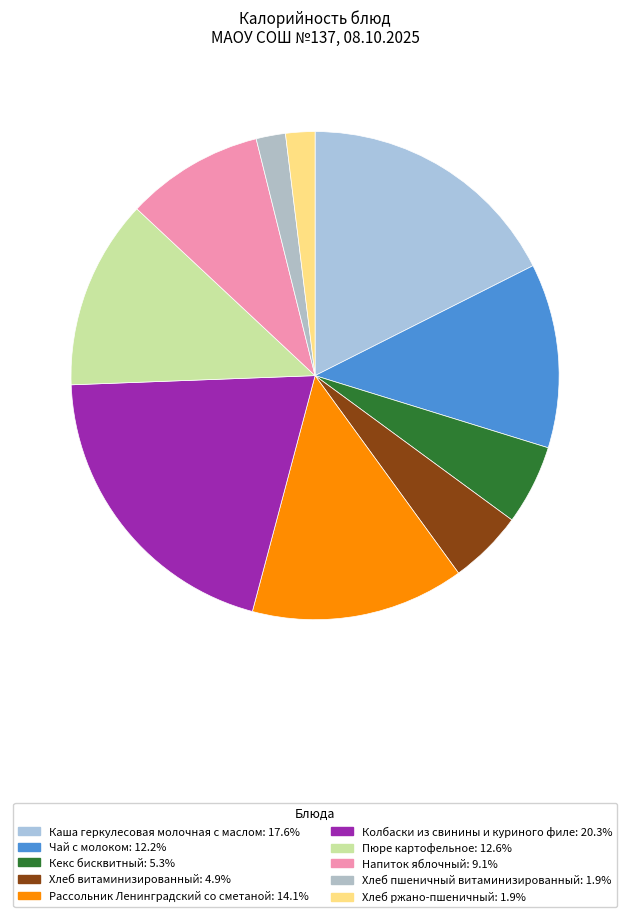

True or false: Хлеб ржано-пшеничный accounts for 2% of the total.

True